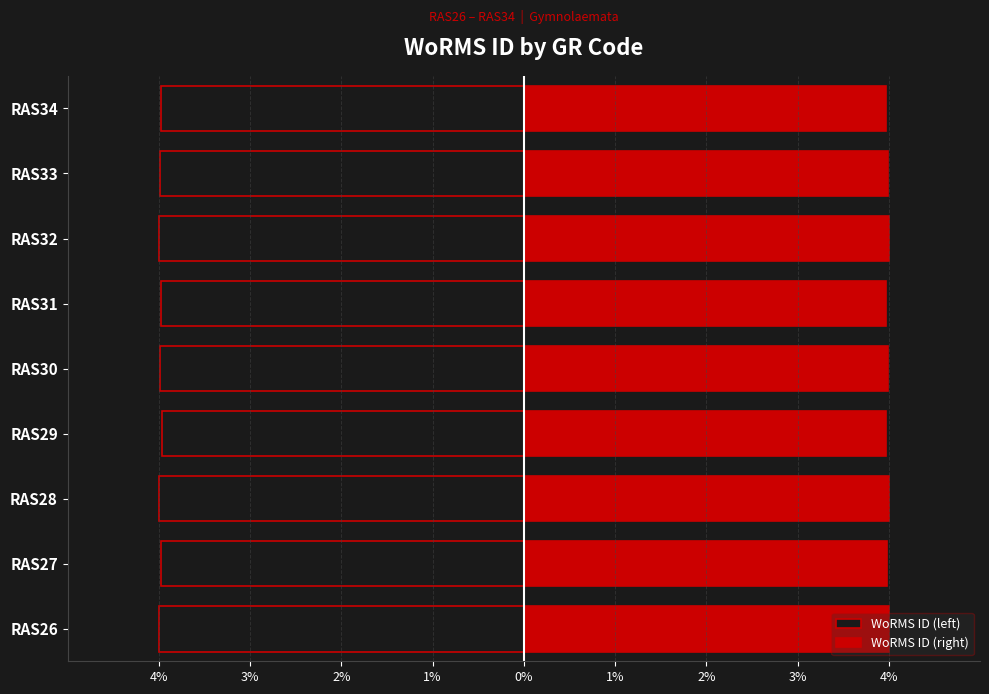

Does the chart contain stacked bars?

No